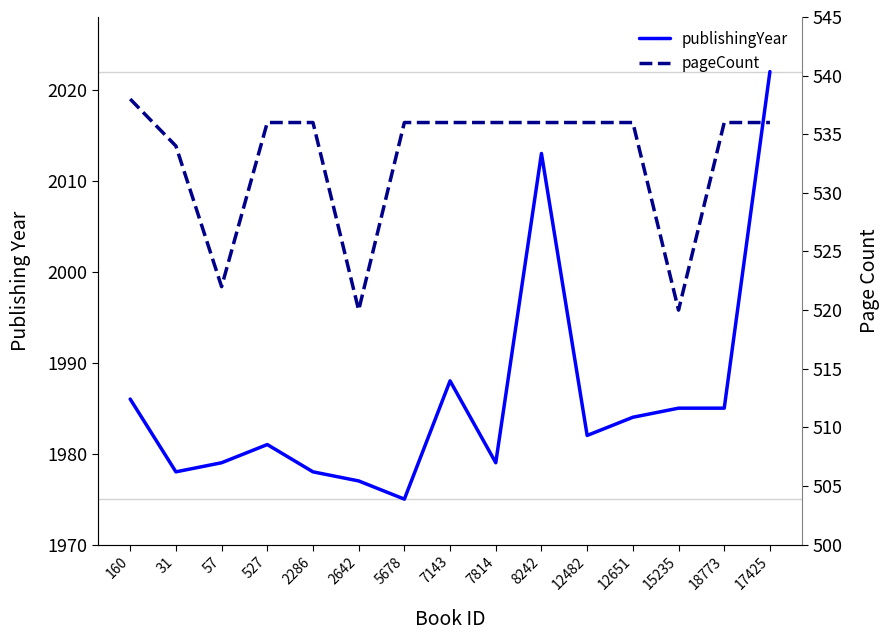

What is the minimum value shown in the chart?

520